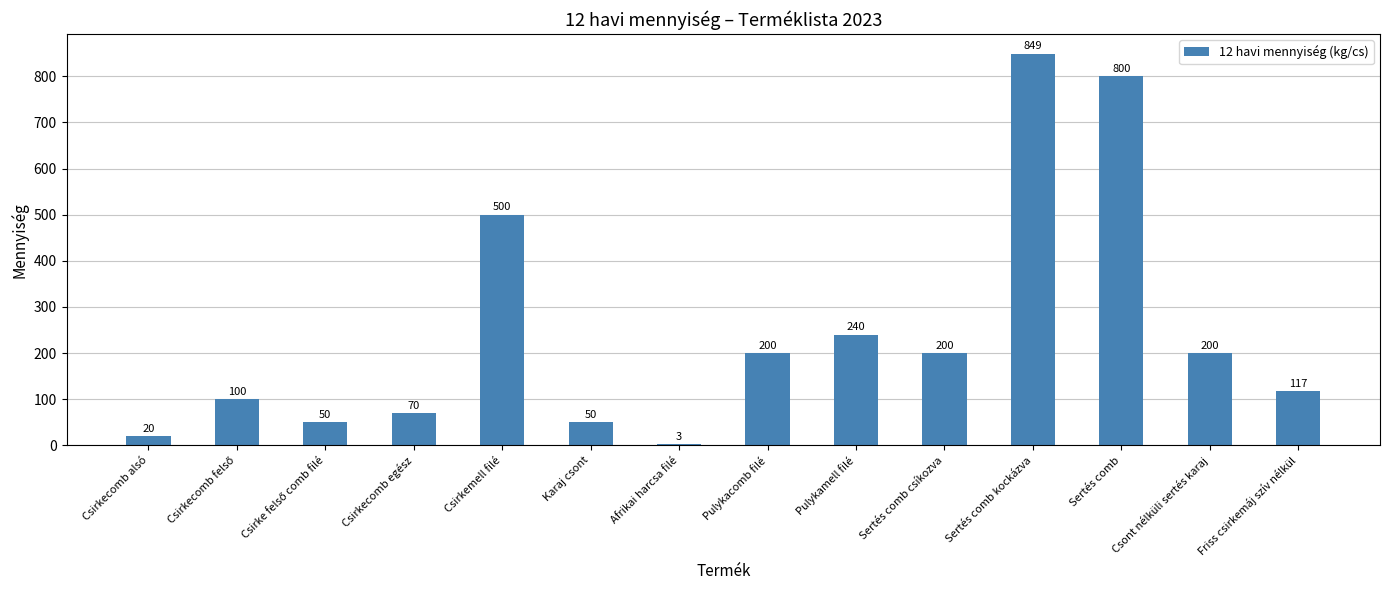

How many data points does each series have?

14